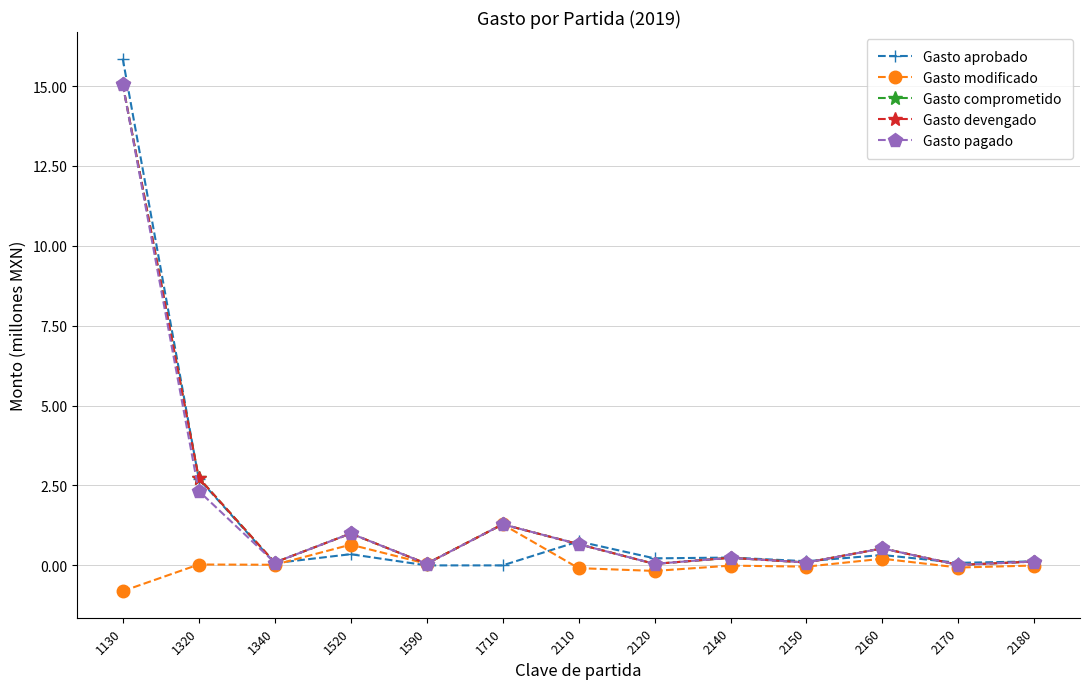

What is the value of the Gasto modificado point at the 4th from the left?

0.6